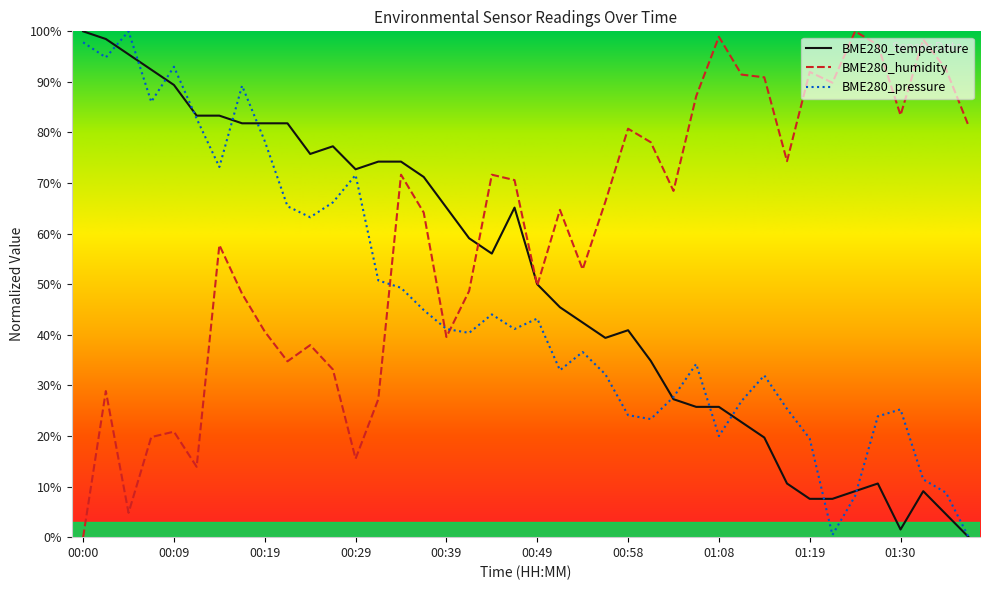

Rank the series by their average value, from lowest to highest.

BME280_pressure, BME280_temperature, BME280_humidity